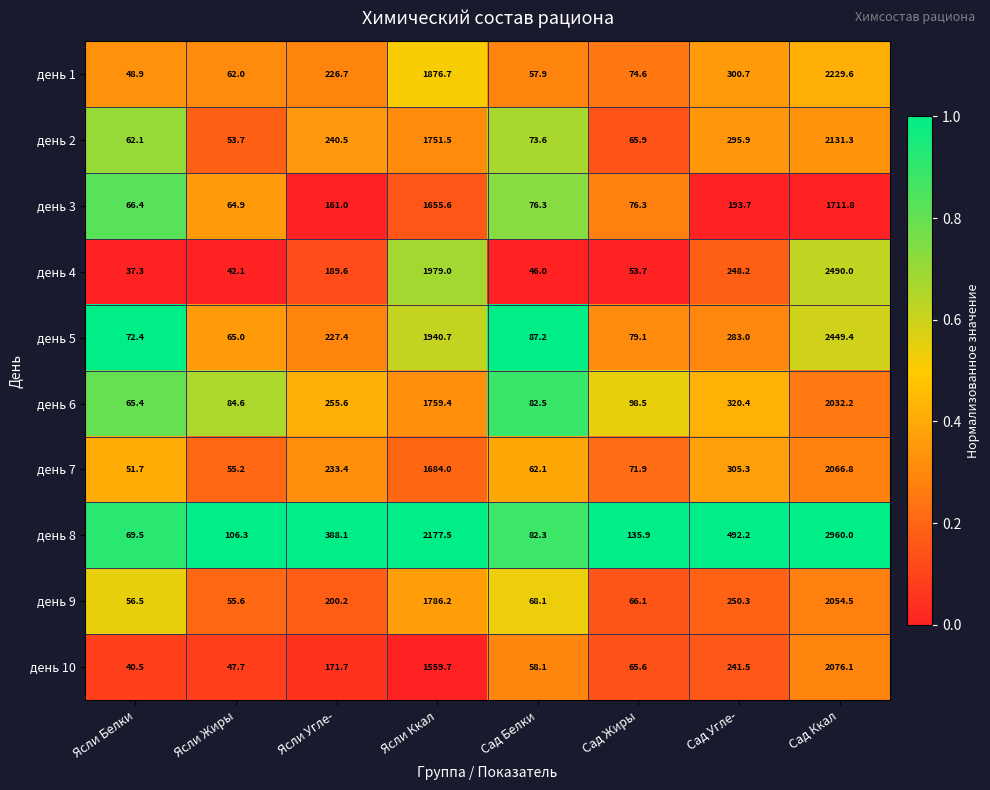

Is it true that день 3 equals 2352.3 at Ясли Ккал?

False